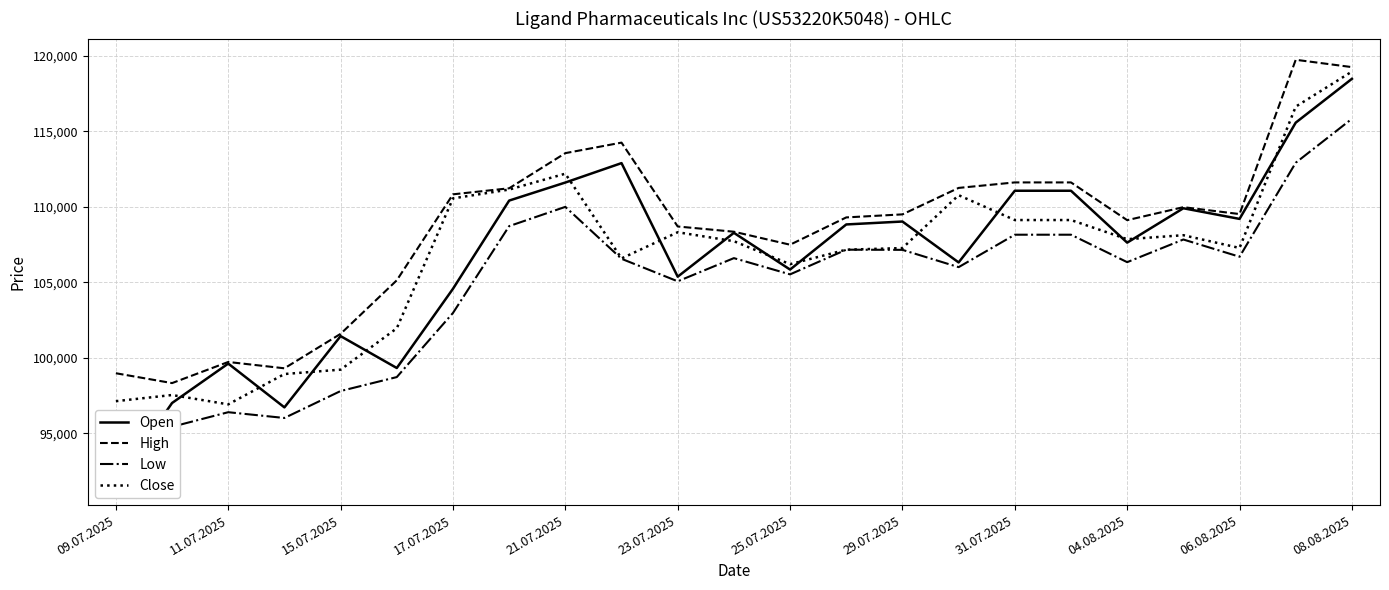

What are all the series names shown in the legend?

Open, High, Low, Close